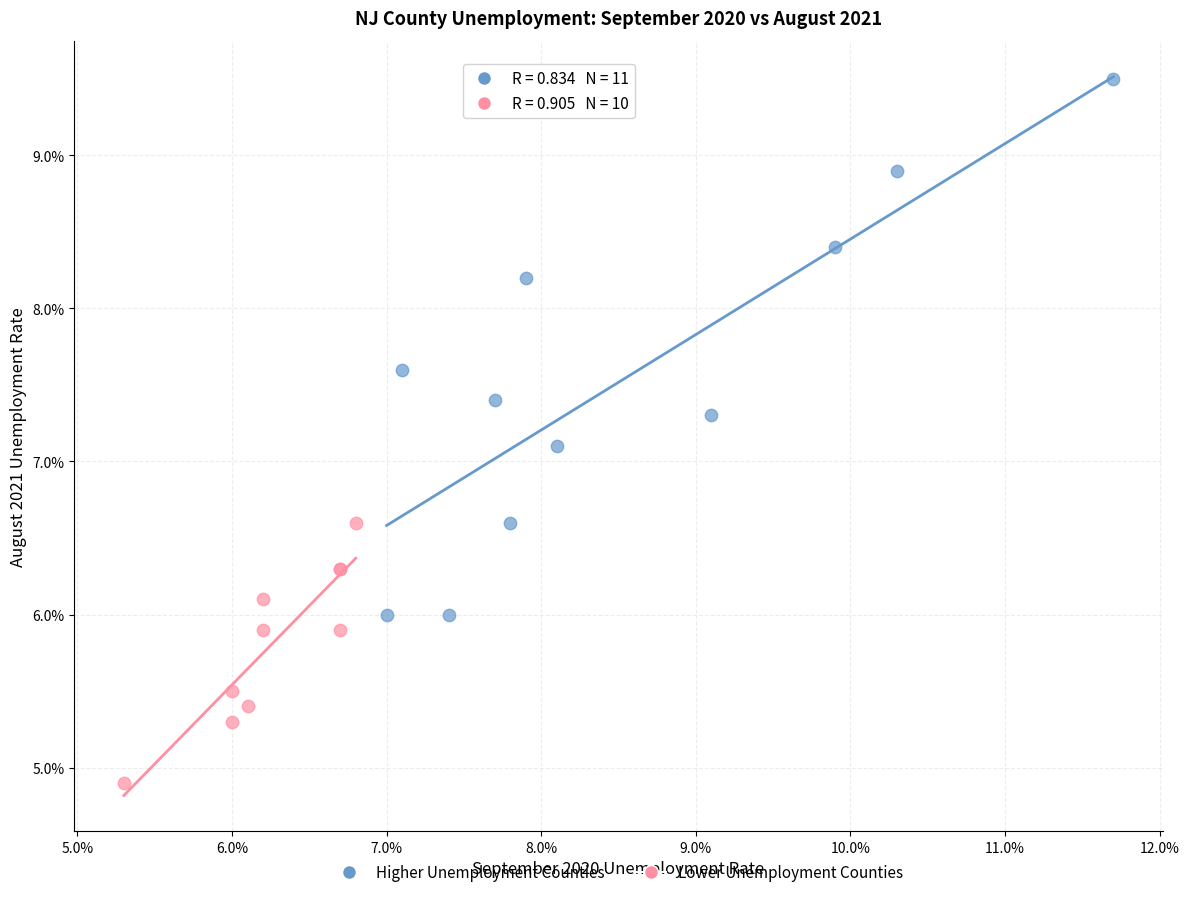

What are all the series names shown in the legend?

Higher Unemployment Counties, Lower Unemployment Counties